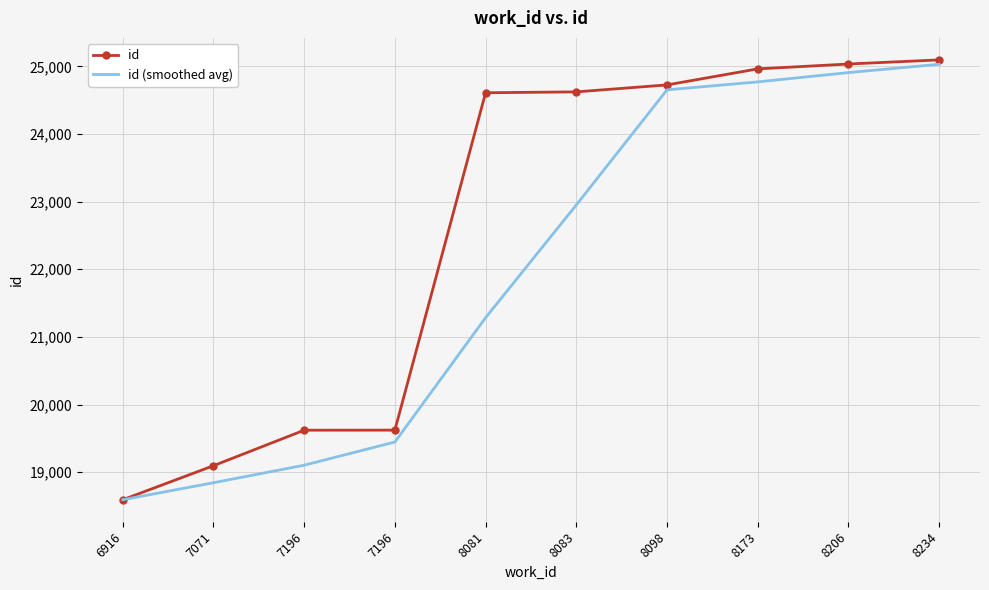

What is the total value across all series at 8173?

49733.7